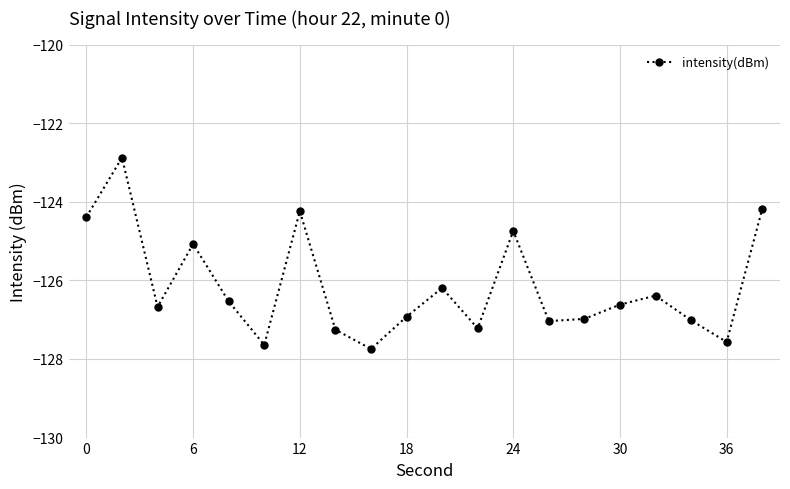

Does the chart have visible grid lines?

Yes